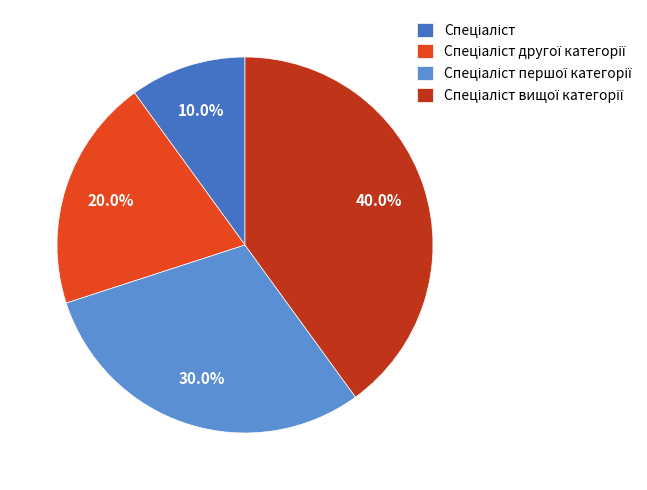

To the nearest percent, what is the difference between the Спеціаліст and Спеціаліст другої категорії slice percentages?

10%